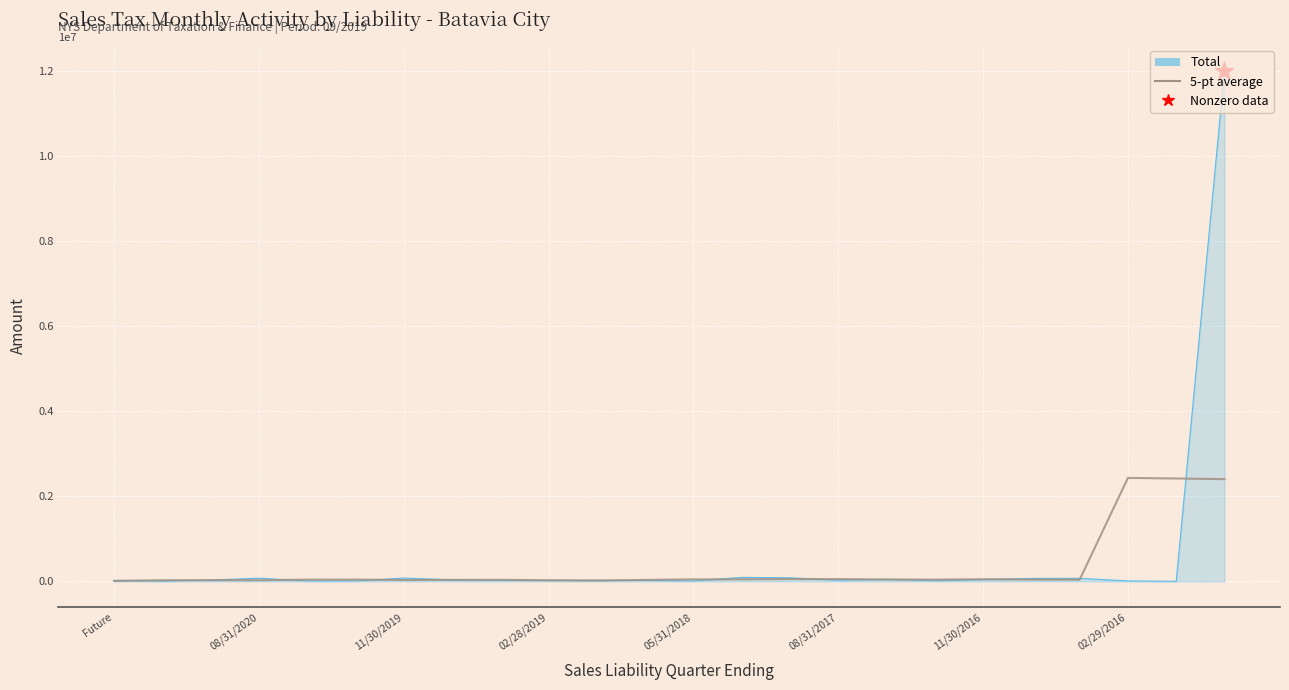

What is the greatest value displayed?

12000000.0